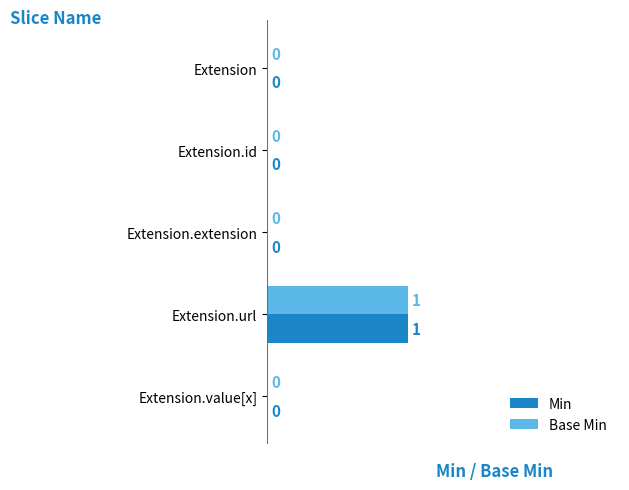

Is it true that Base Min equals 0 at Extension.id?

True